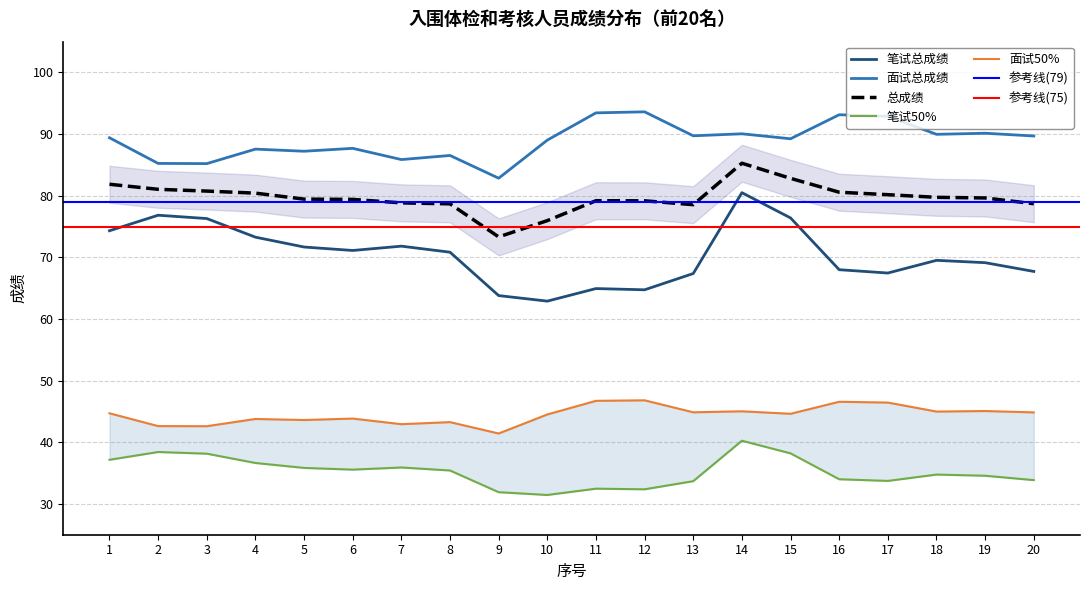

True or false: 面试总成绩 has a value of 126.7 at 16.

False